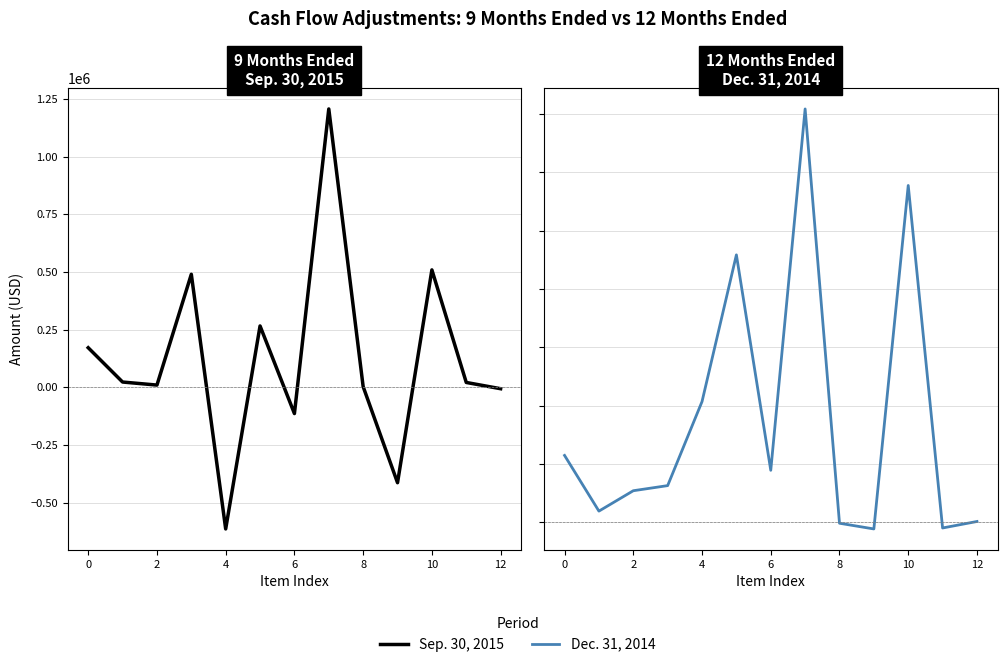

What is the greatest value displayed?

1770926